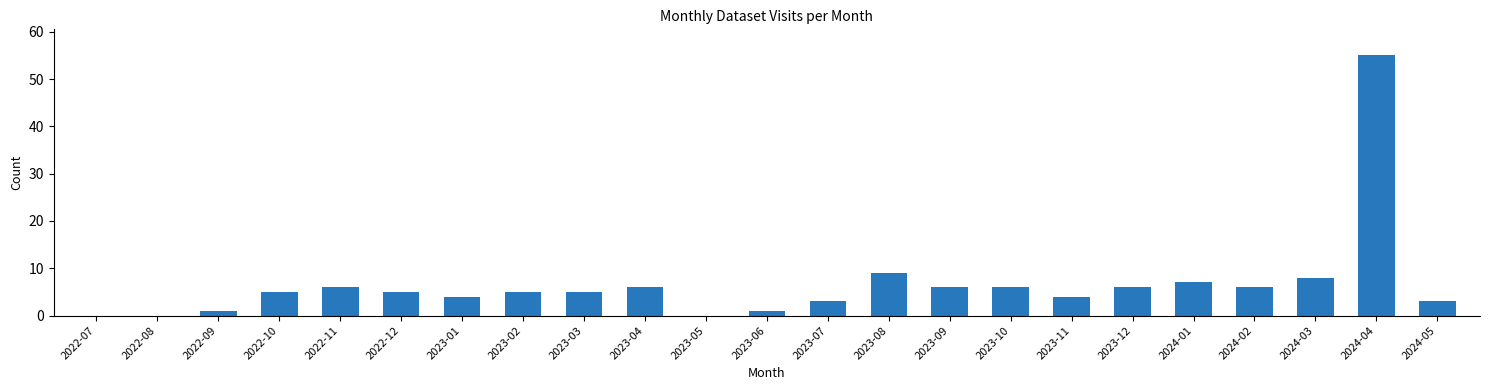

The value at 2023-05 is 0. True or false?

True